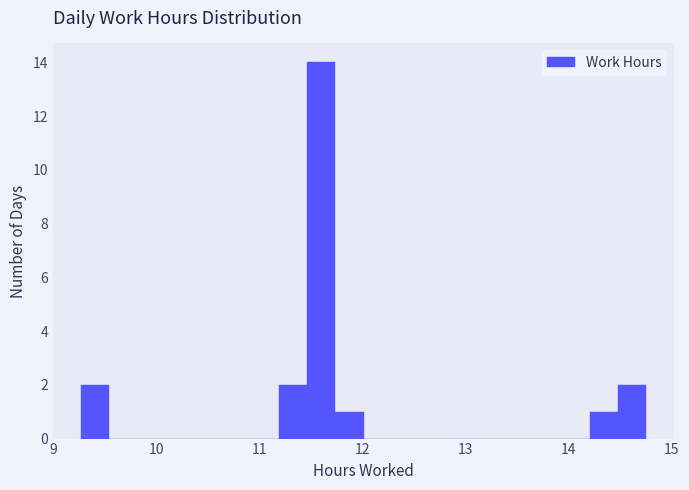

Read against the x-axis, roughly where is the centre of the tallest bar?

11.6